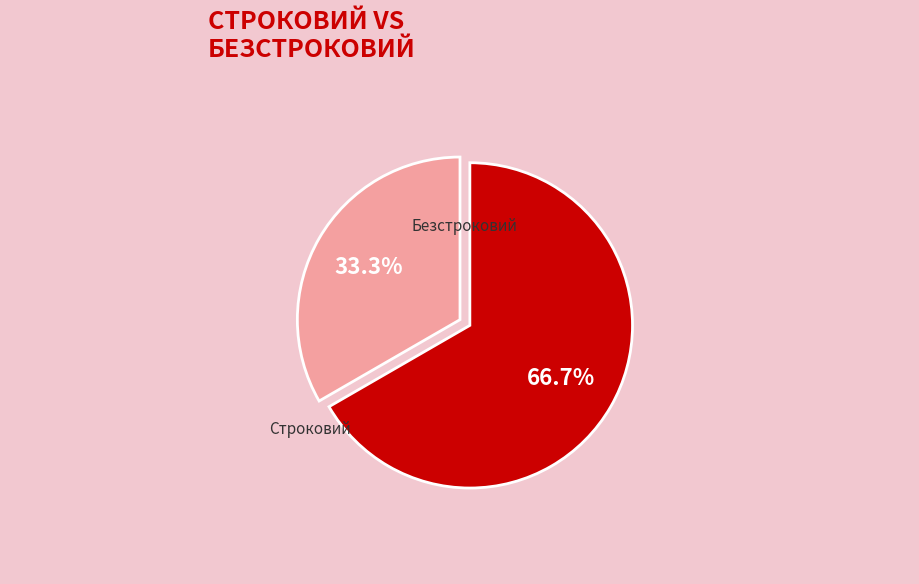

Does Строковий account for over 50% of the chart?

No